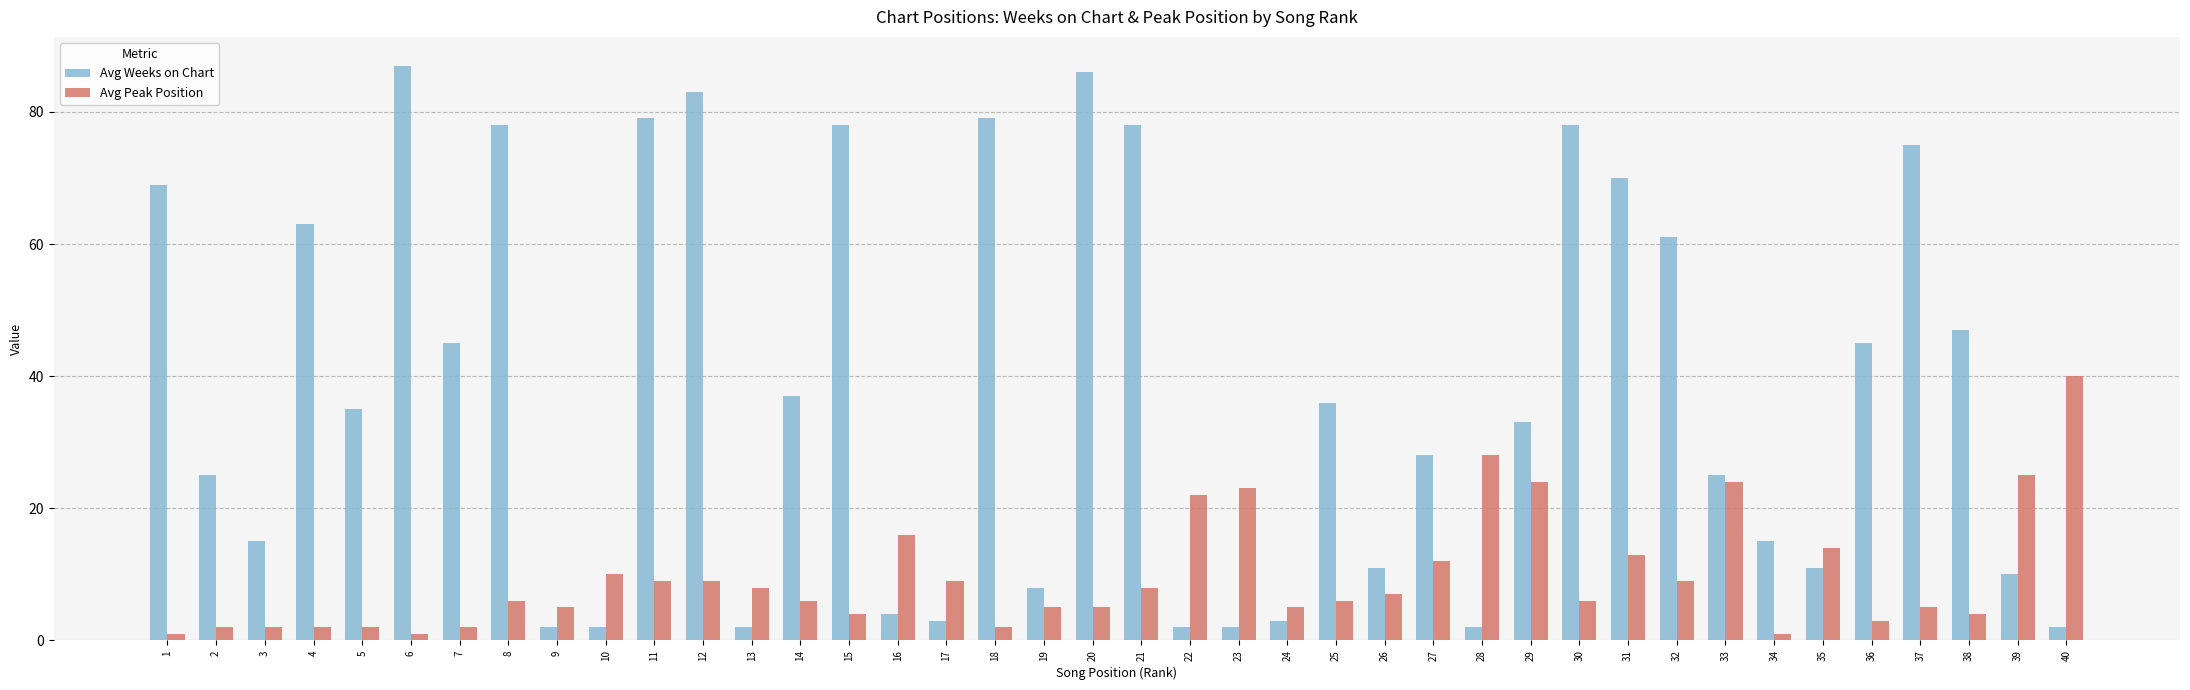

What is the greatest value displayed?

87